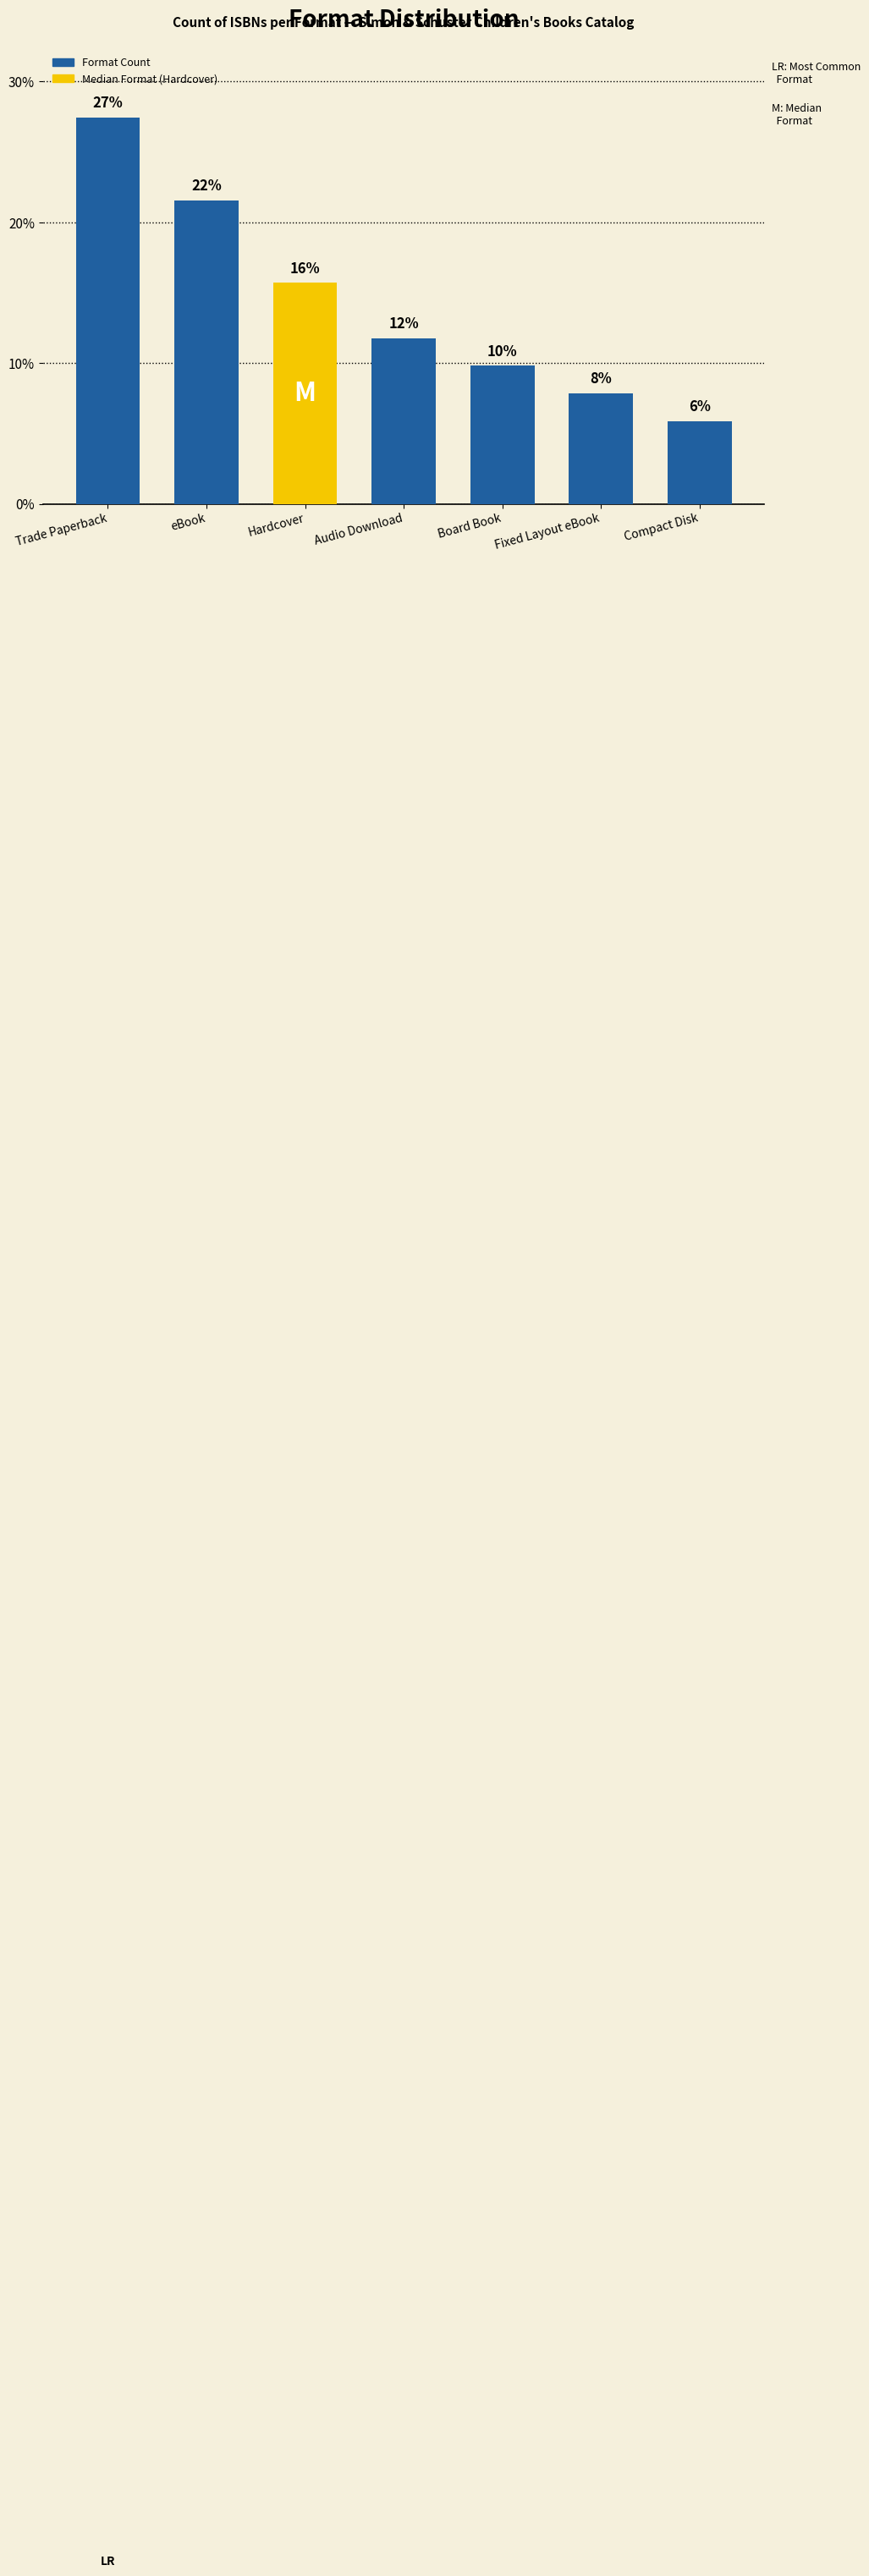

Rank the categories by value from highest to lowest.

Trade Paperback, eBook, Hardcover, Audio Download, Board Book, Fixed Layout eBook, Compact Disk